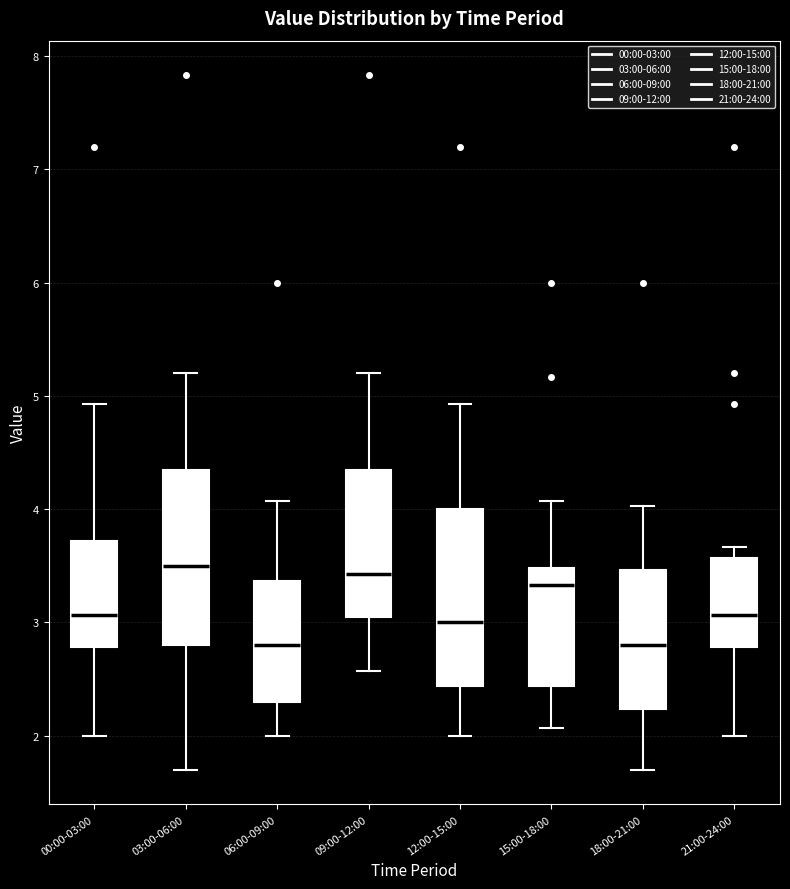

Reading left to right, read every box against the y-axis: the position of its median line, the range the box covers, and the ends of its whiskers. The values are not printed on the chart, so give them approximately, as read against the axis.

00:00-03:00: median 3.1, box 2.8 to 3.7, whiskers 2.0 to 4.9
03:00-06:00: median 3.5, box 2.8 to 4.4, whiskers 1.7 to 5.2
06:00-09:00: median 2.8, box 2.3 to 3.4, whiskers 2.0 to 4.1
09:00-12:00: median 3.4, box 3.1 to 4.4, whiskers 2.6 to 5.2
12:00-15:00: median 3.0, box 2.4 to 4.0, whiskers 2.0 to 4.9
15:00-18:00: median 3.3, box 2.4 to 3.5, whiskers 2.1 to 4.1
18:00-21:00: median 2.8, box 2.2 to 3.5, whiskers 1.7 to 4.0
21:00-24:00: median 3.1, box 2.8 to 3.6, whiskers 2.0 to 3.7